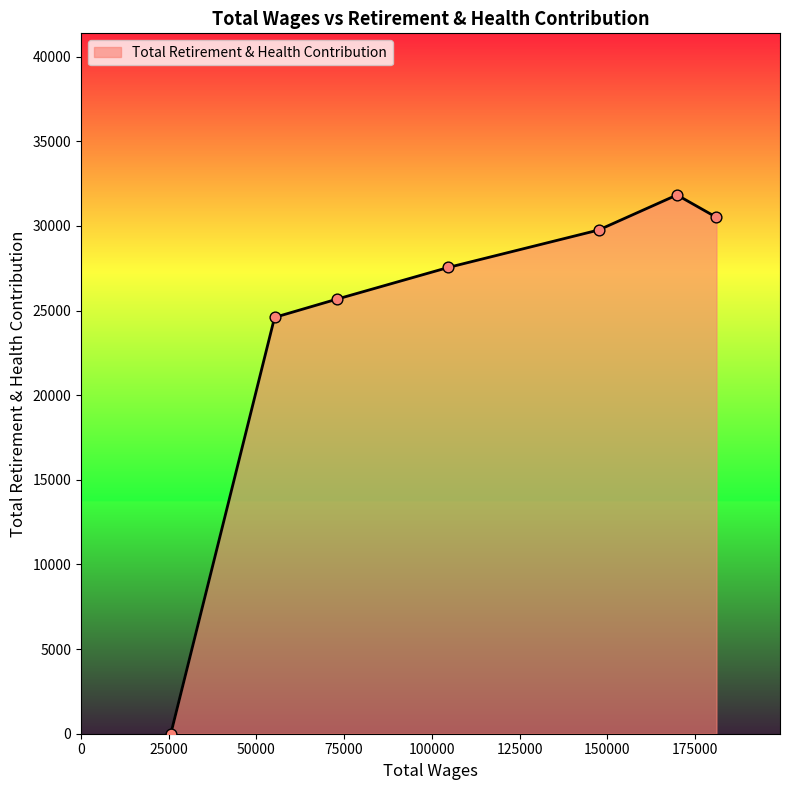

What is the maximum value shown in the chart?

31826